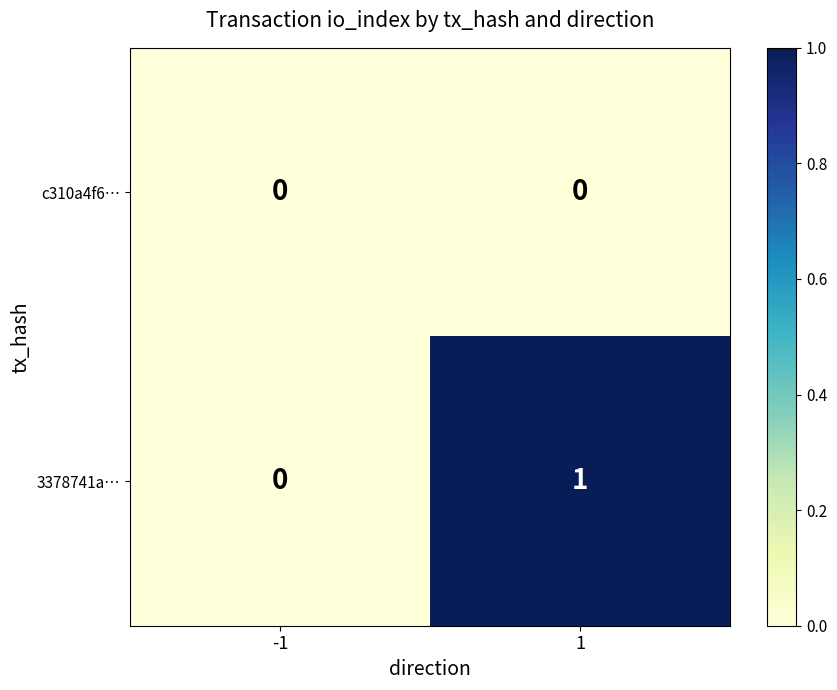

Which series changed the most between -1 and 1?

3378741a…